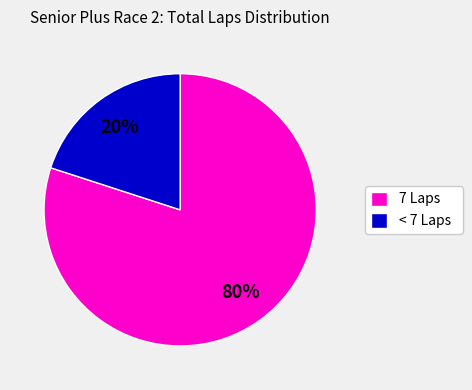

What percentage is the < 7 Laps slice, to the nearest percent?

20%